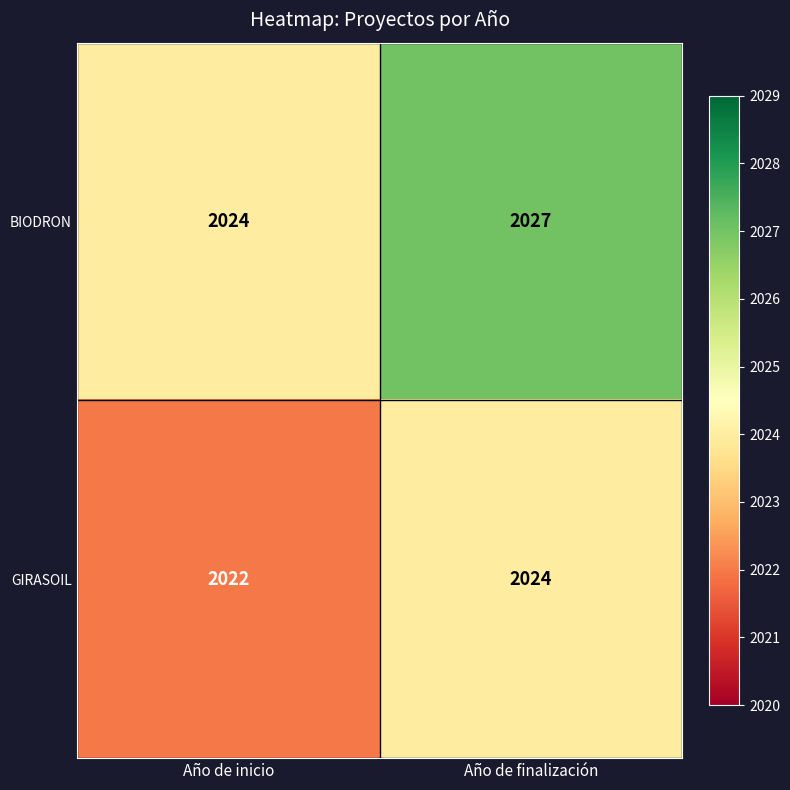

Between Año de inicio and Año de finalización, which series saw the biggest shift?

BIODRON